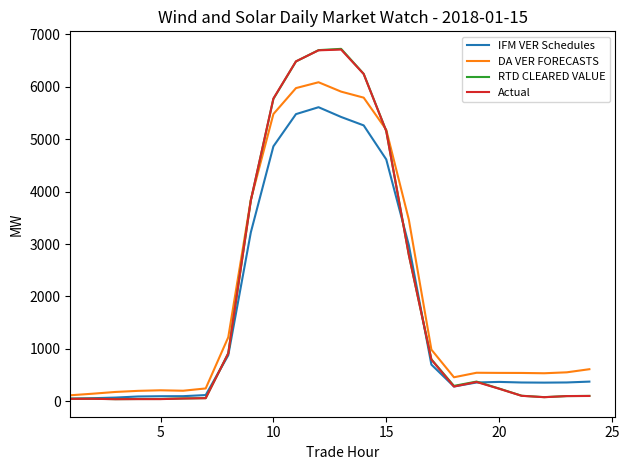

Which series has the largest range (max minus min)?

RTD CLEARED VALUE